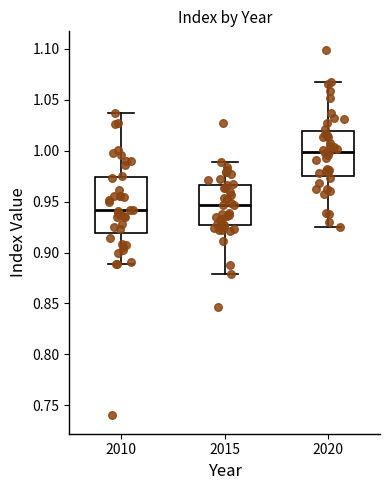

Reading left to right, transcribe this box plot: for each box, give where its median line is, the range the box spans, and where its two whiskers end, as read against the y-axis. The values are not printed on the chart, so give them approximately, as read against the axis.

2010: median 0.940, box 0.920 to 0.975, whiskers 0.890 to 1.040
2015: median 0.945, box 0.925 to 0.965, whiskers 0.880 to 0.990
2020: median 1.000, box 0.975 to 1.020, whiskers 0.925 to 1.065